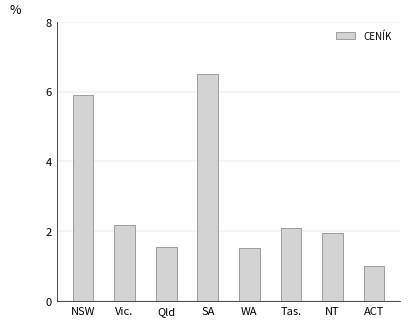

True or false: the data shows 0.4 at ACT.

False